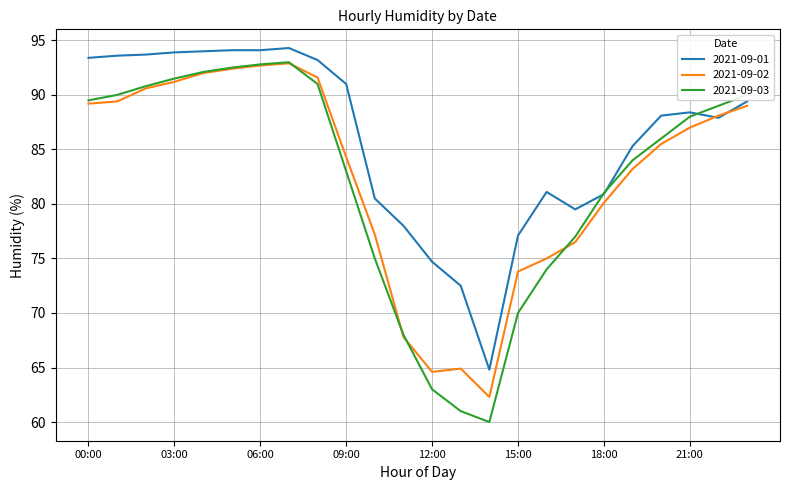

What is the greatest value displayed?

94.3